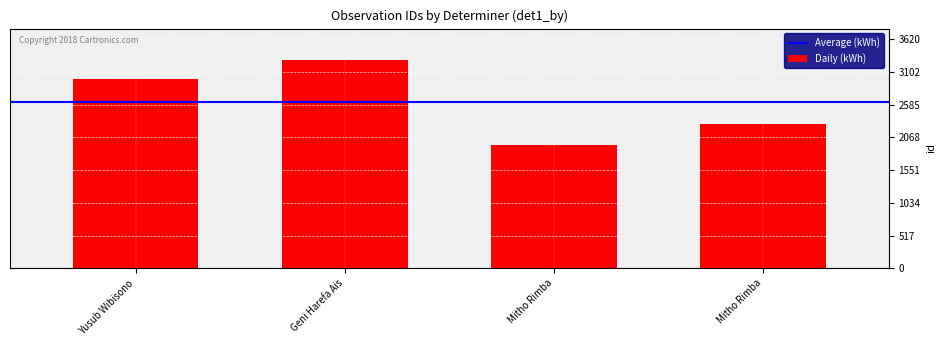

What is the maximum value shown in the chart?

3291